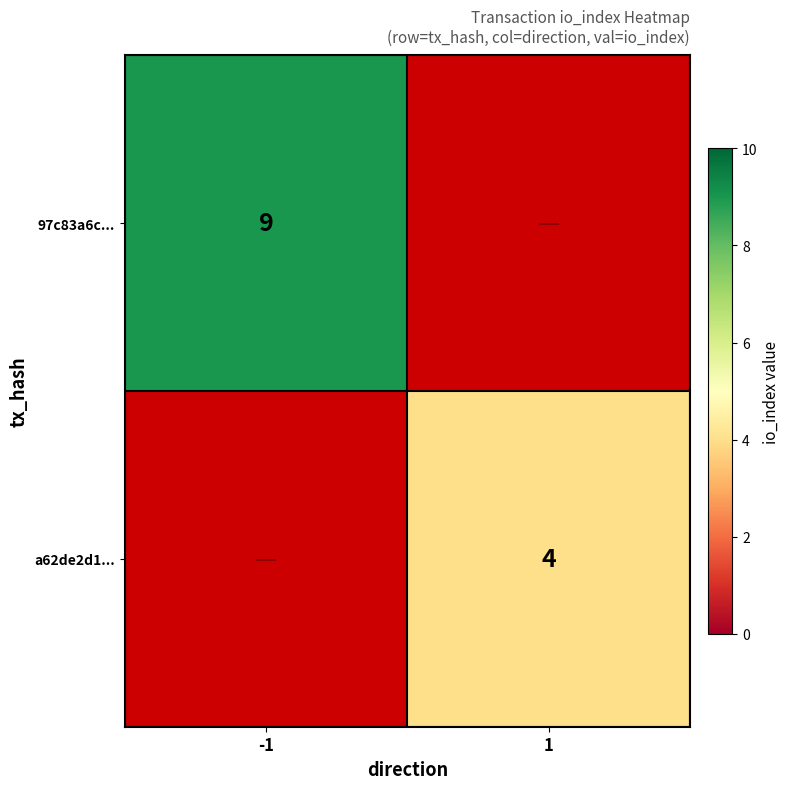

Is the value of a62de2d1... at 1 greater than the value of 97c83a6c... at -1?

No